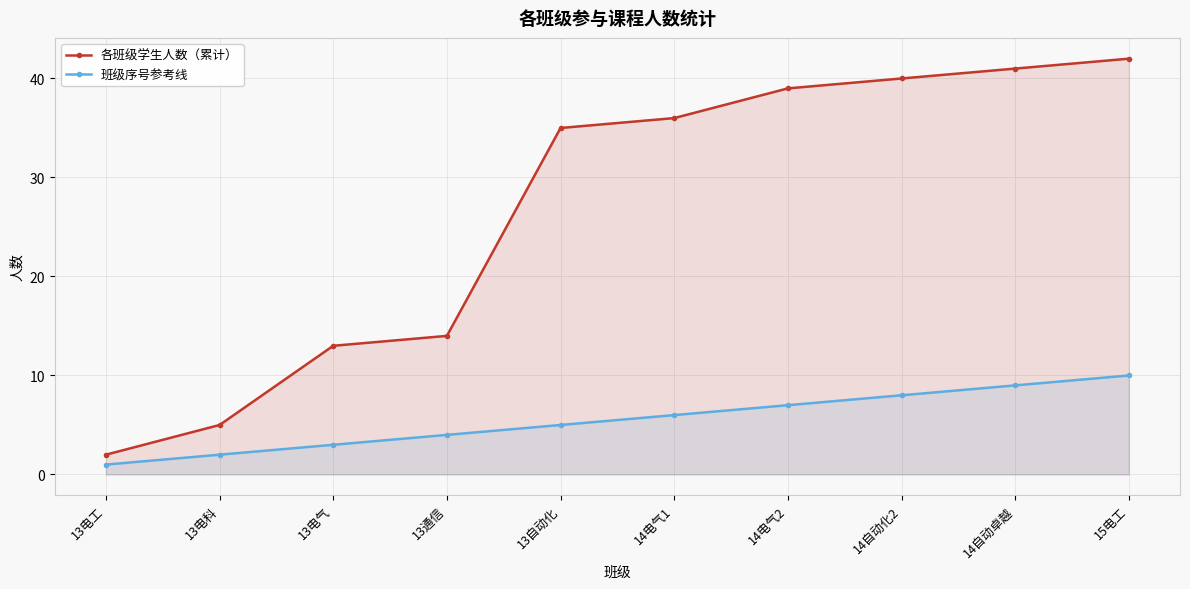

At how many categories does at least one series exceed 27?

6